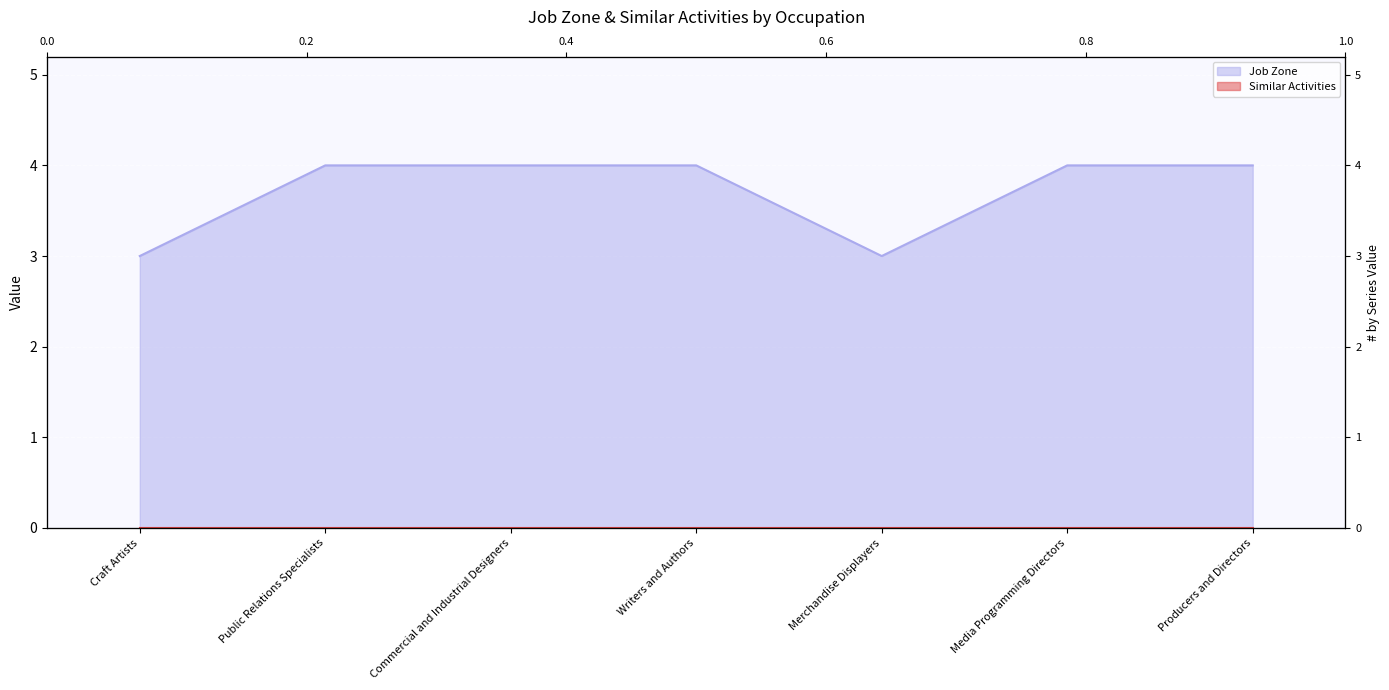

Rank the categories by value from highest to lowest.

Public Relations Specialists, Commercial and Industrial Designers, Writers and Authors, Media Programming Directors, Producers and Directors, Craft Artists, Merchandise Displayers